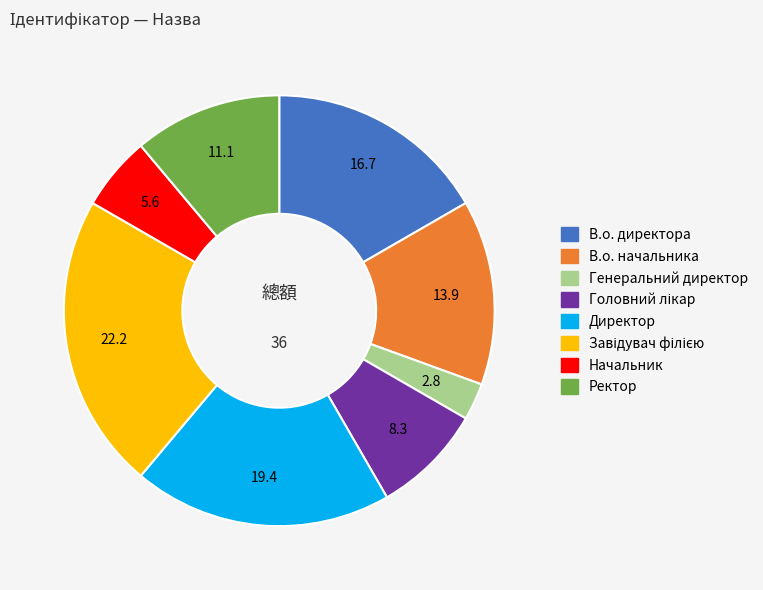

Is the sum of В.о. директора and Начальник greater than half?

No